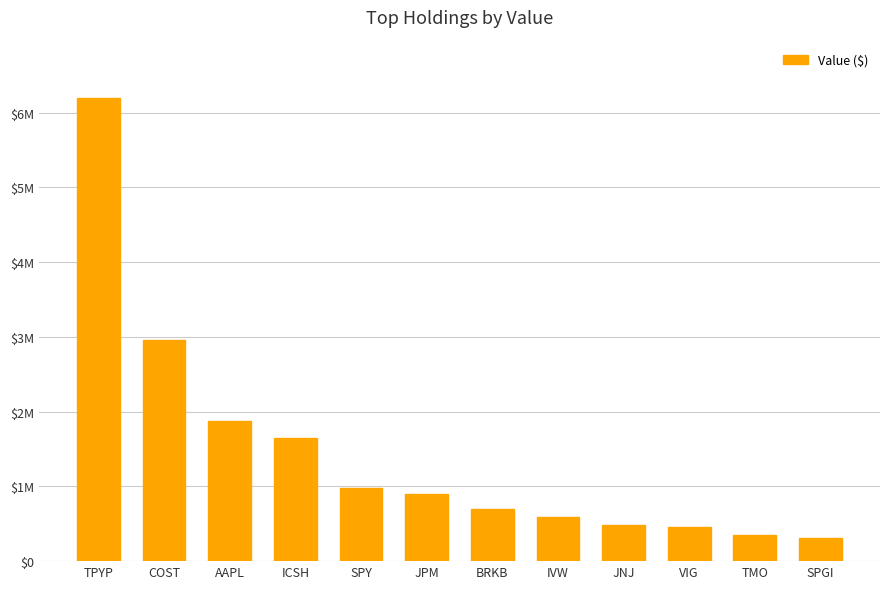

The chart shows a value of 347493 at JPM. True or false?

False